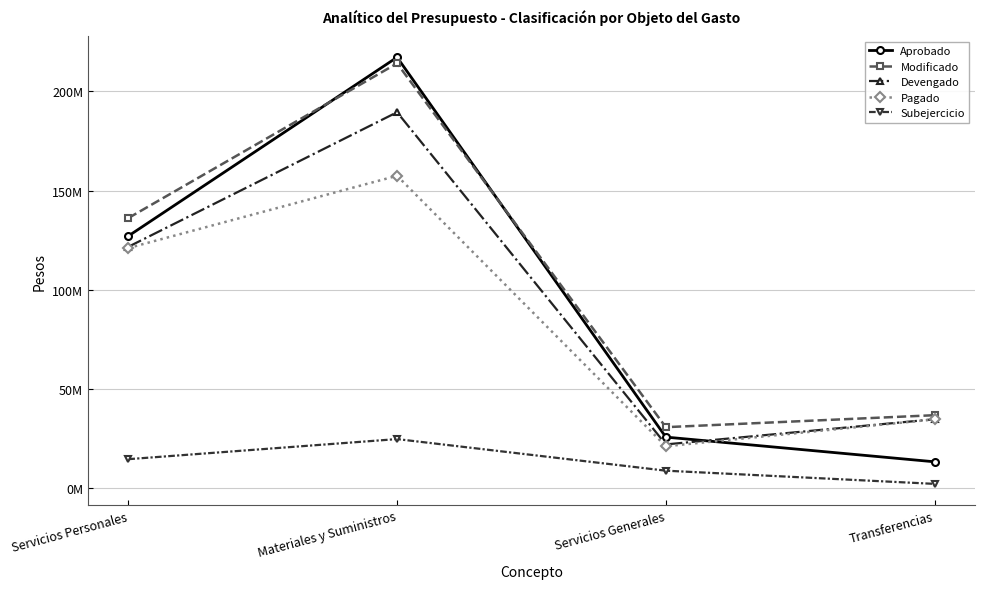

Which series has the largest total across all categories?

Modificado